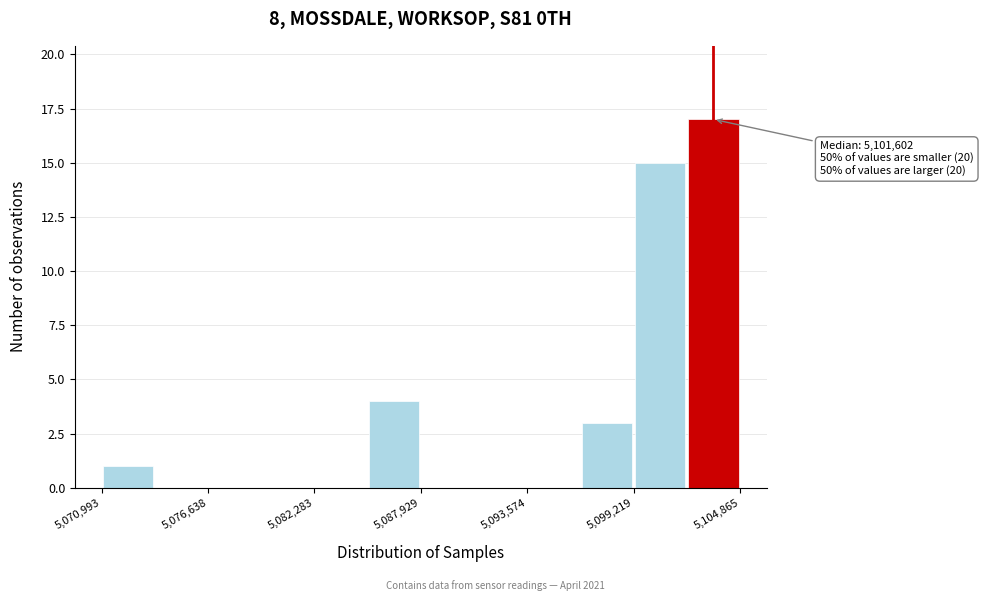

Around what value on the x-axis is the tallest bar? Give the approximate position of its centre, as read against the axis.

5103000